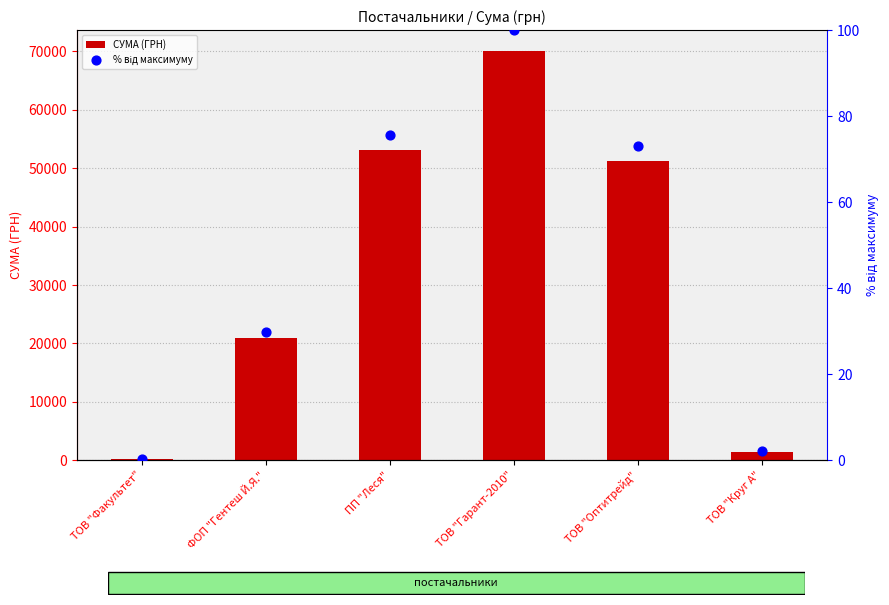

Which series has the largest Y range (max minus min)?

СУМА (ГРН)